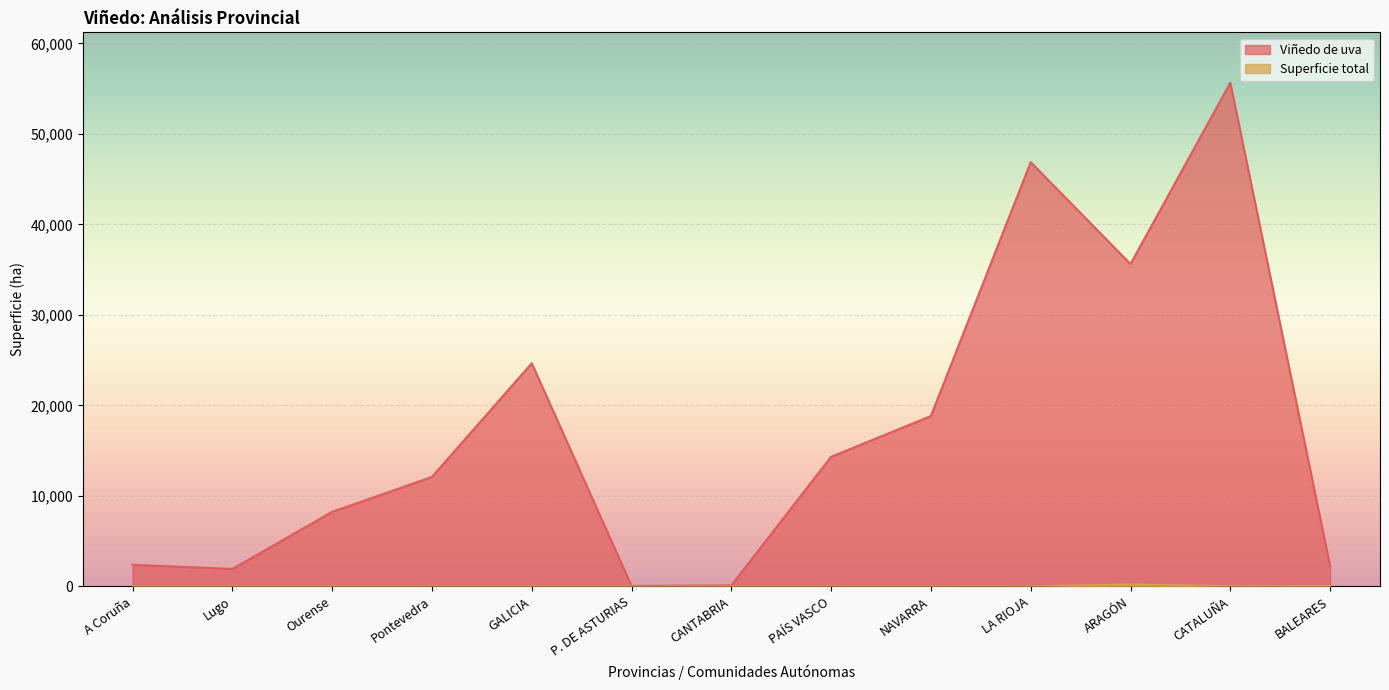

True or false: Viñedo de uva has more than 2 interior local peaks.

True